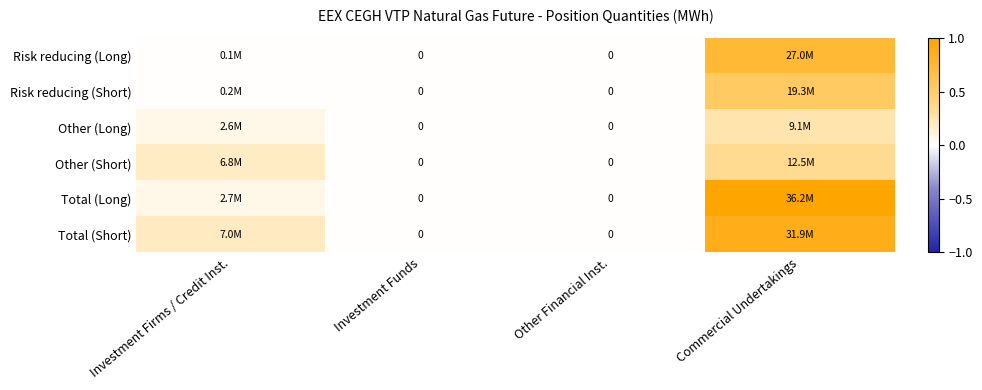

The value of Risk reducing (Long) at Investment Funds is -0.5. True or false?

False